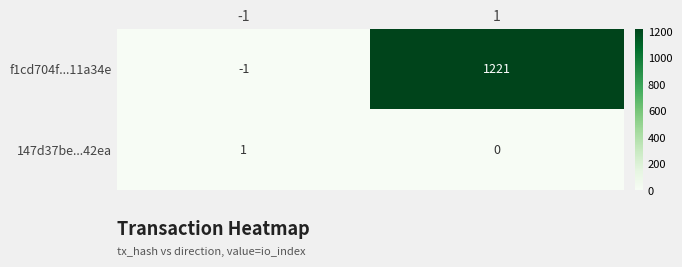

The value of f1cd704f...11a34e at -1 is -1. True or false?

True